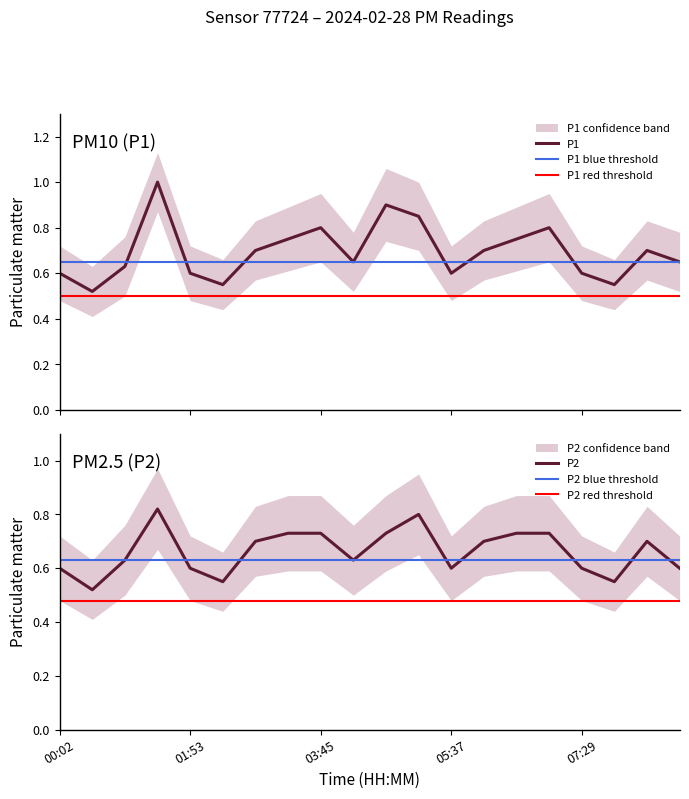

How many P1_upper values are between 0 and 1?

18